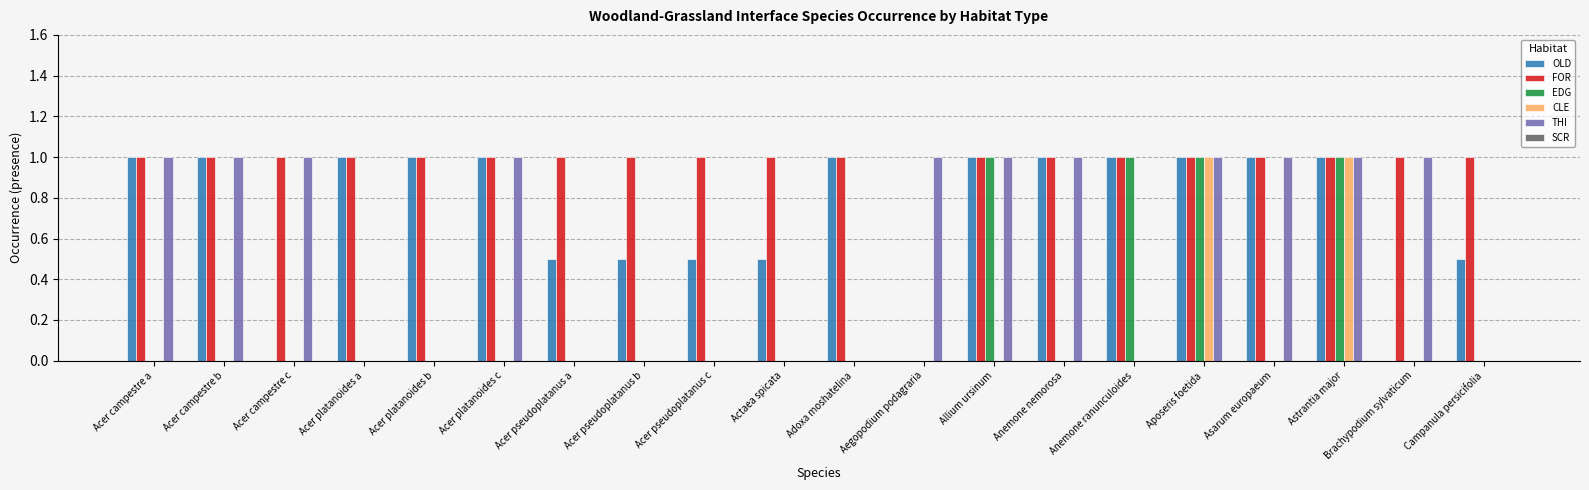

Which series changed the most between Aegopodium podagraria and Brachypodium sylvaticum?

FOR